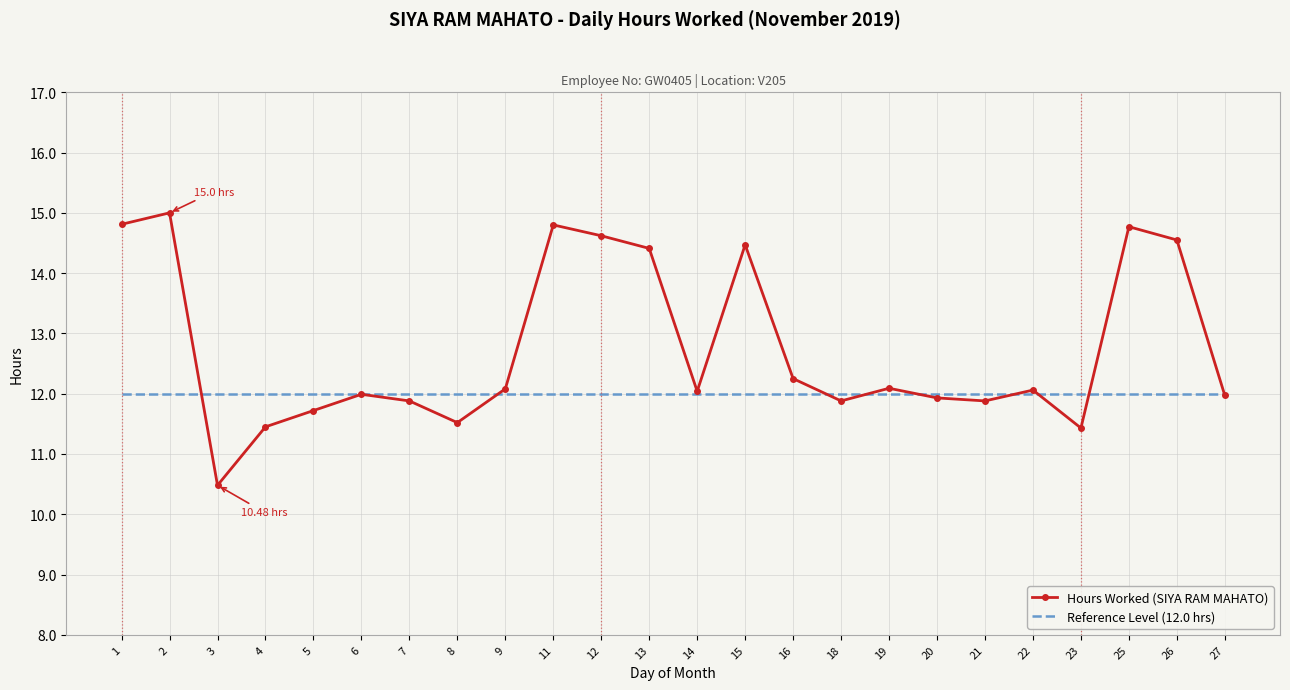

What value does the Reference Level (12.0 hrs) series have at 6?

12.0